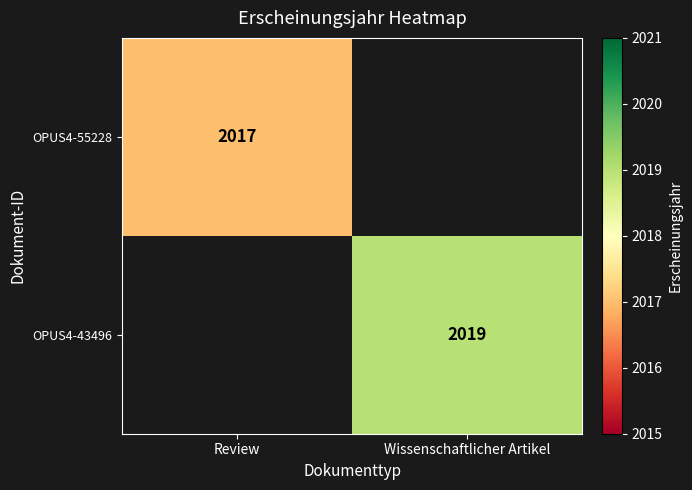

How many series are shown in this chart?

2